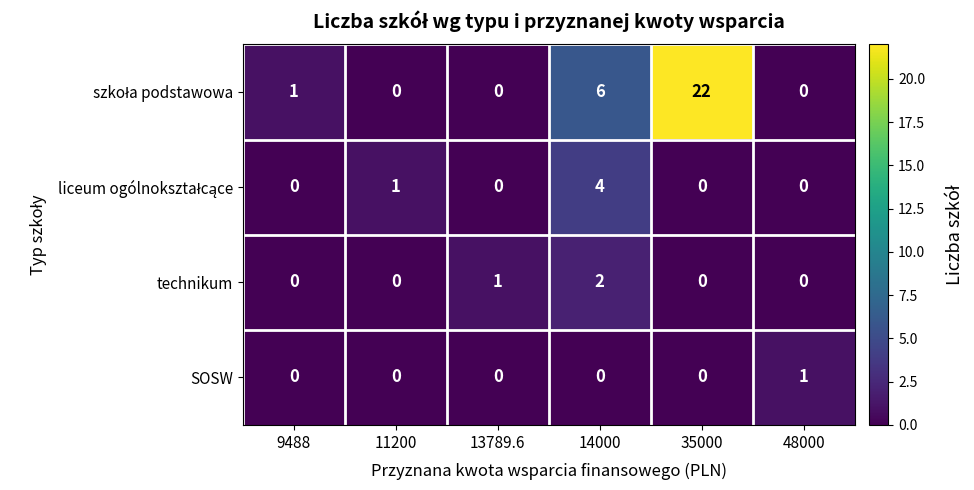

The value of technikum at 14000 is 2. True or false?

True